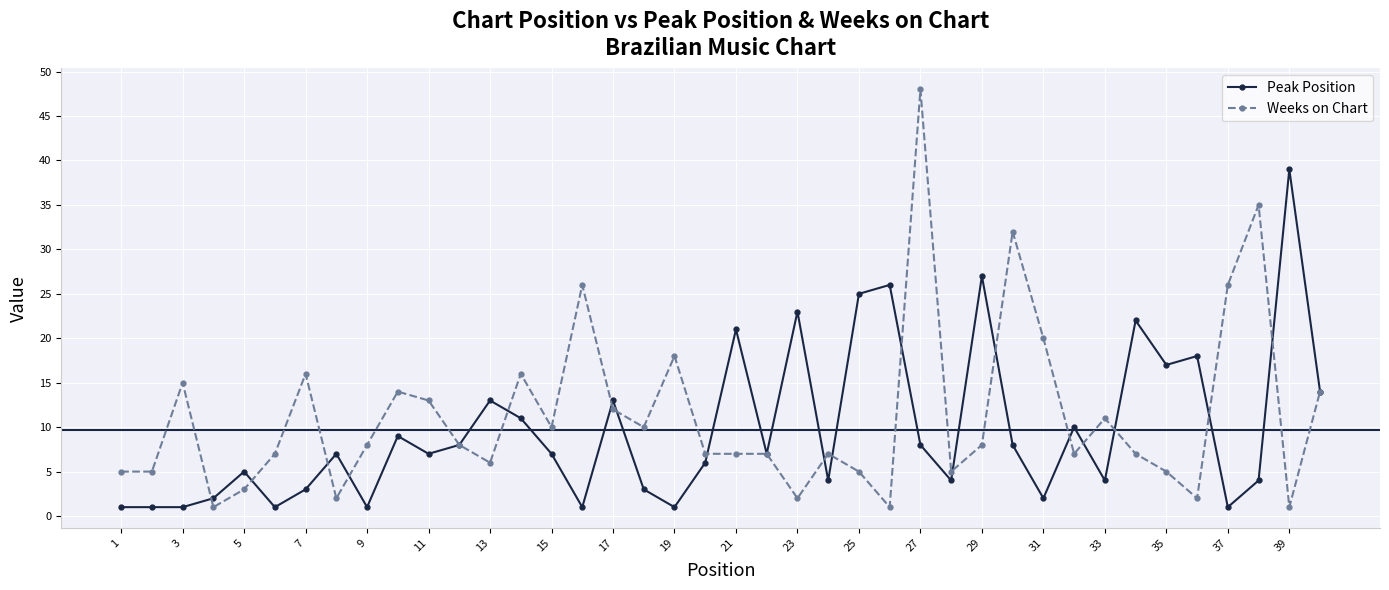

Rank the series by their maximum value, from lowest to highest.

Peak Position, Weeks on Chart